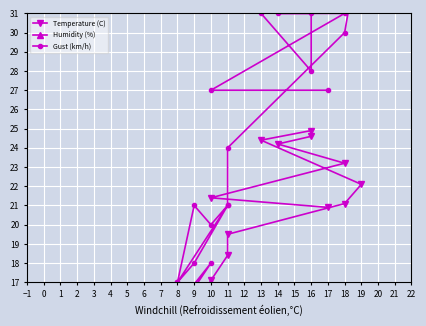

Which label corresponds to the smallest value in the chart?

−1